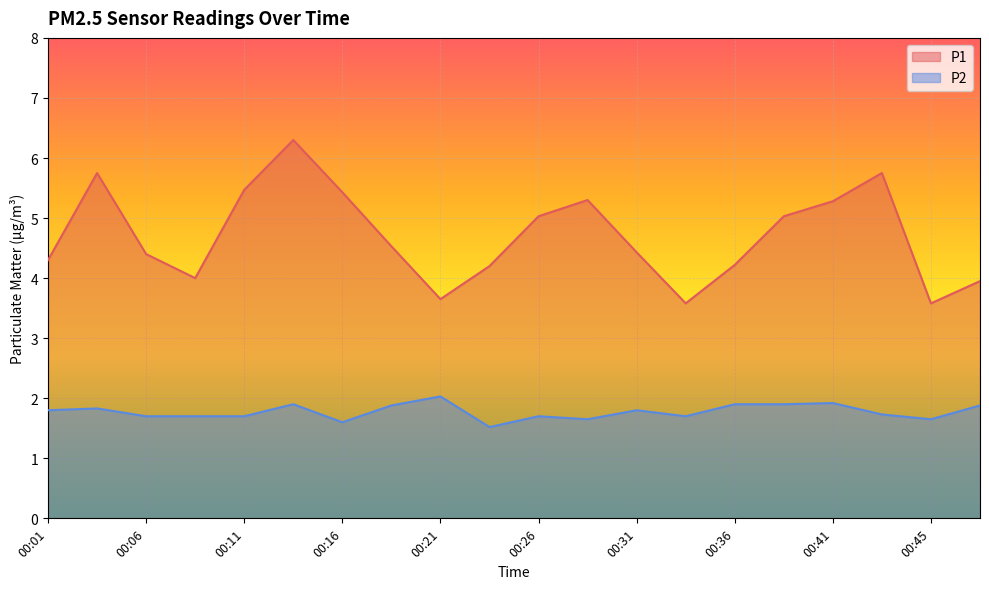

What is the difference between the maximum and minimum values in the P2 series?

0.5